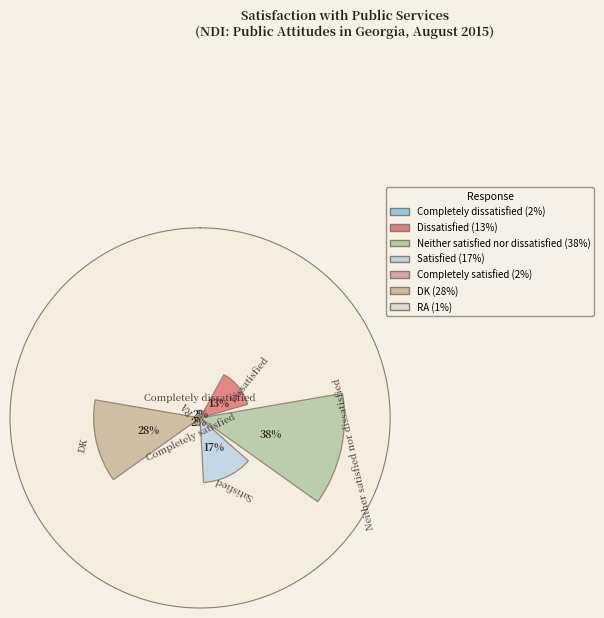

At which label is the value closest to 19?

135°